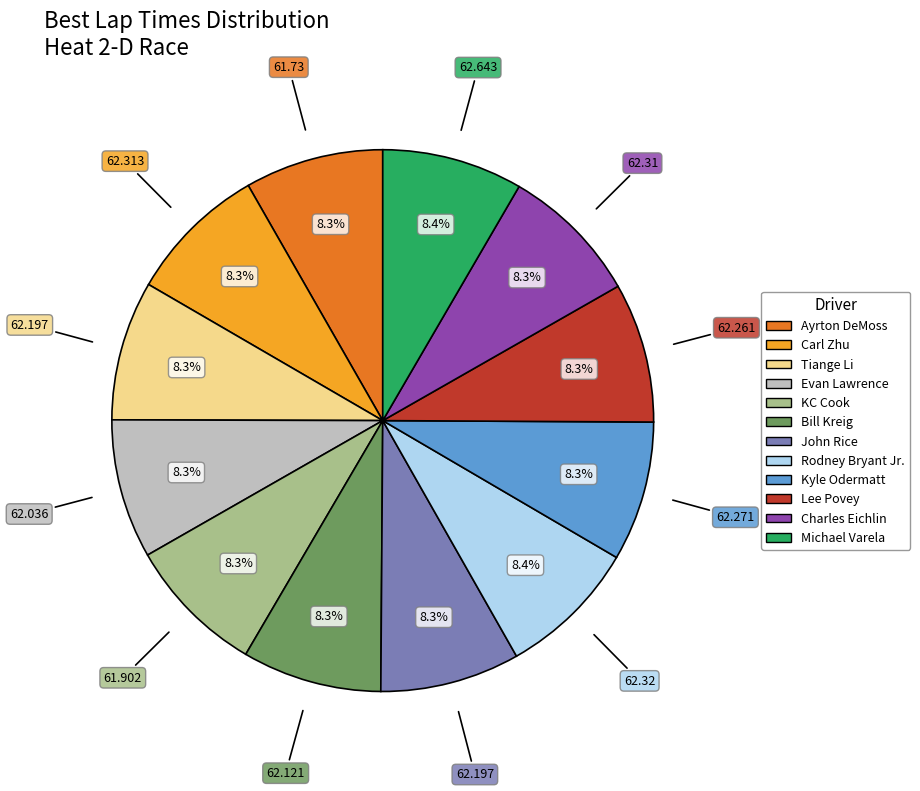

Do Carl Zhu and Charles Eichlin together represent more than half of the pie?

No